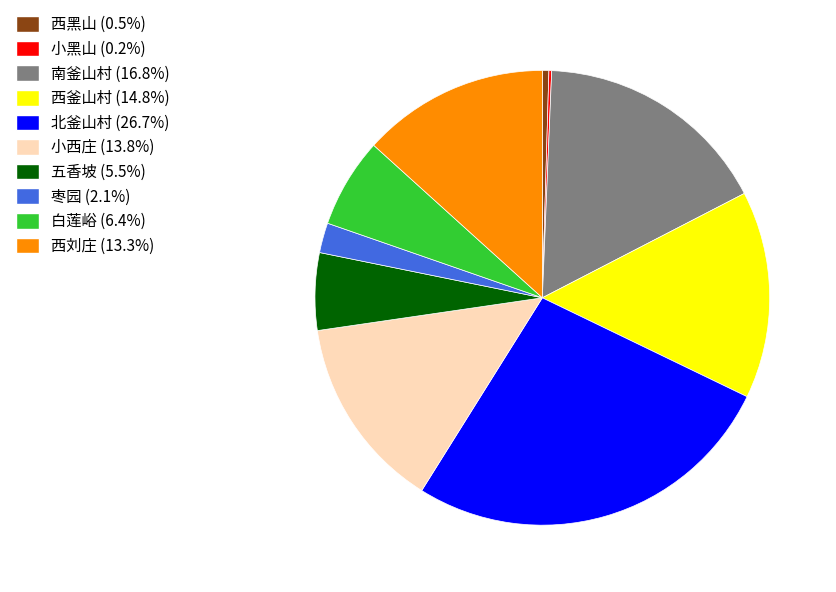

Do 五香坡 (5.5%) and 小西庄 (13.8%) together represent more than half of the pie?

No